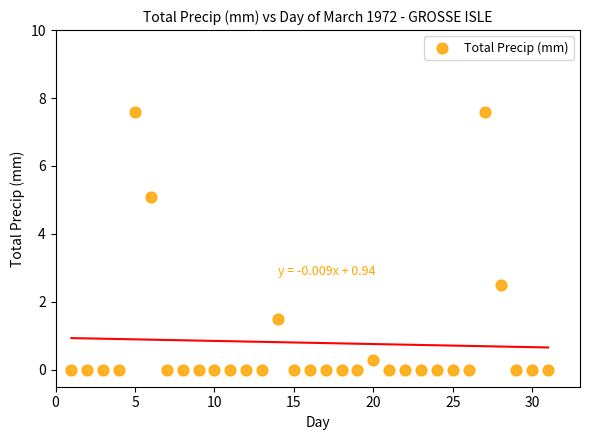

What Y value in the scatter plot is closest to 3?

2.5